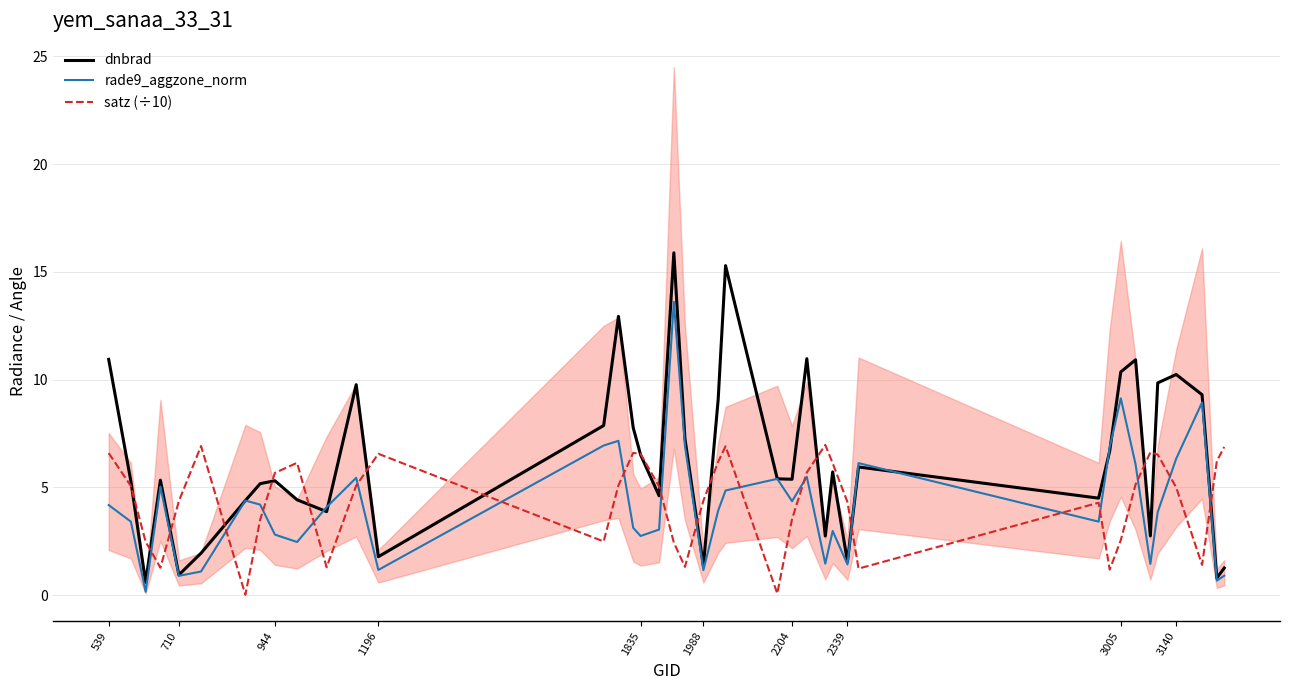

What is the maximum value for dnbrad?

15.9